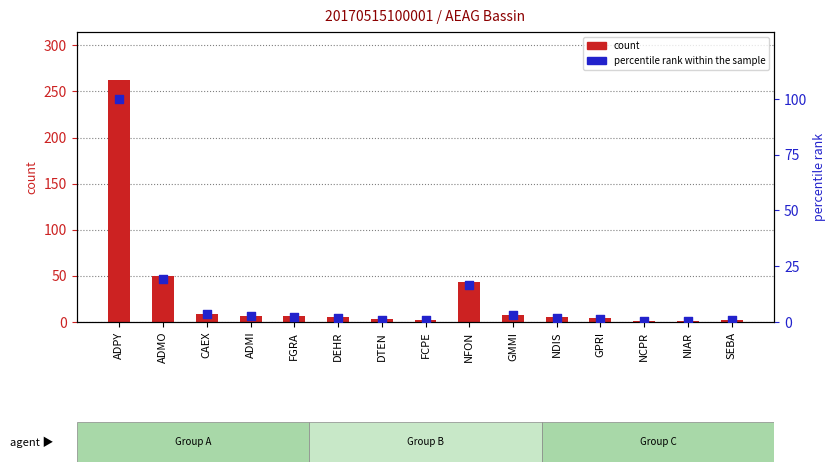

What is the total value across all series at NIAR?

1.4